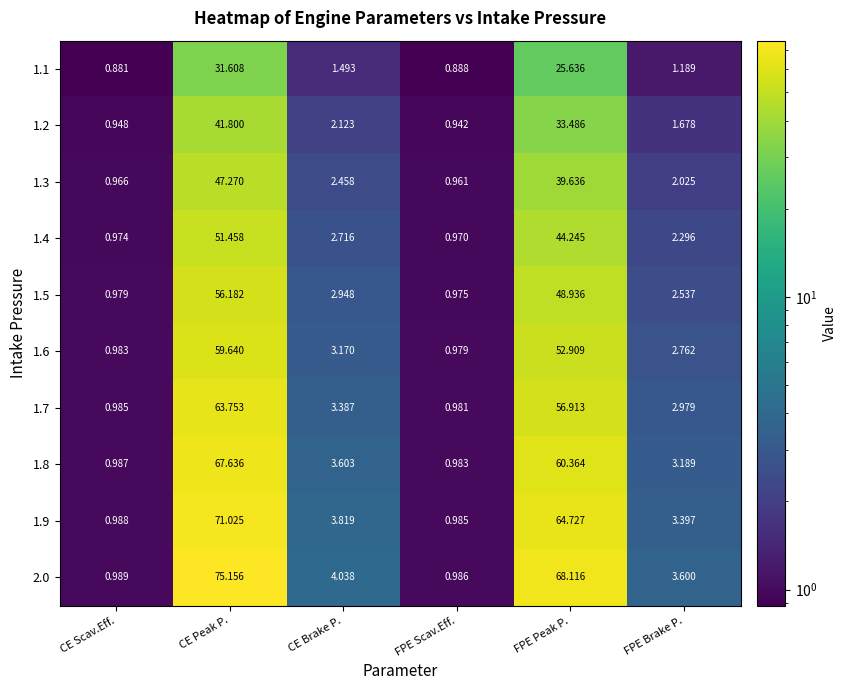

Where does the 1.1 series first go above 1?

CE Peak P.